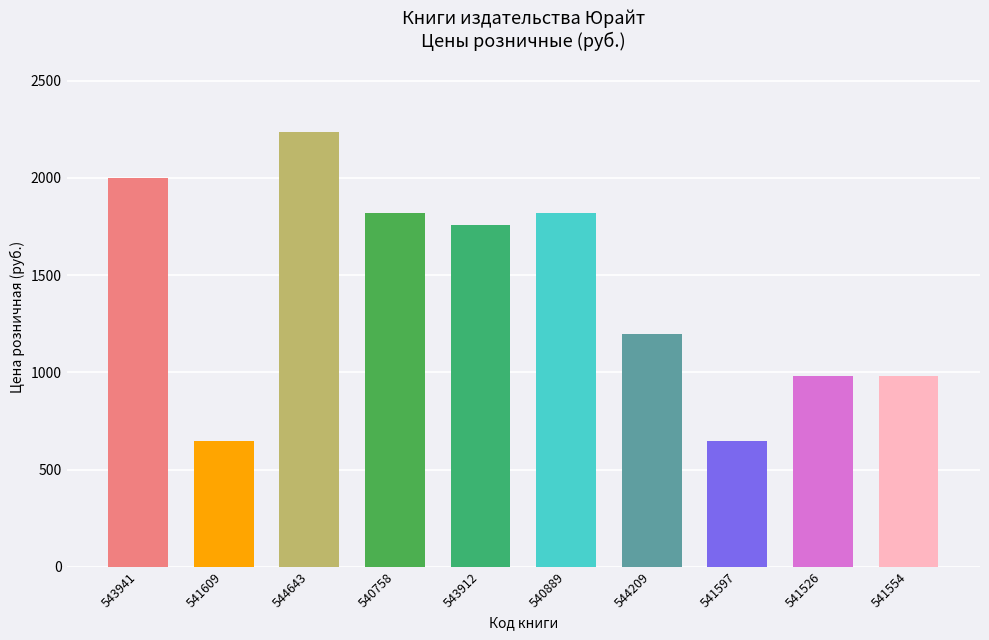

Does the chart contain any negative values?

No